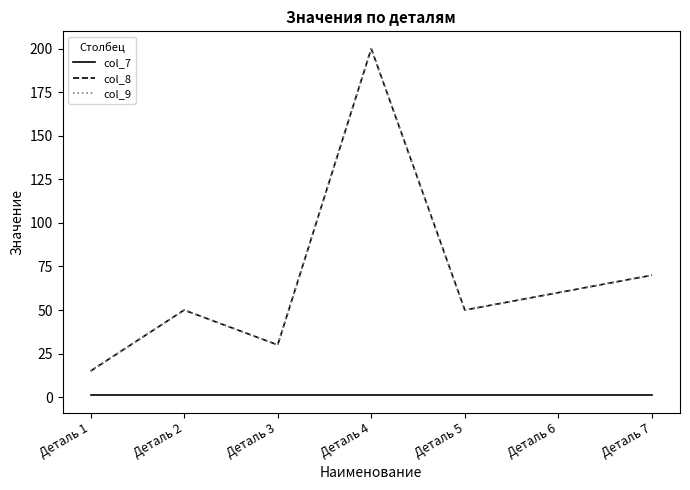

Does the chart have visible grid lines?

No